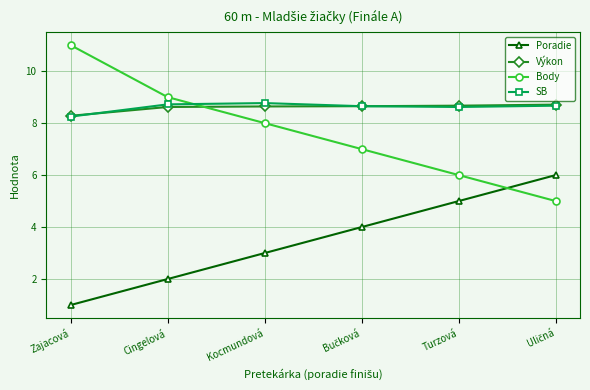

How many lines are shown in the chart?

4